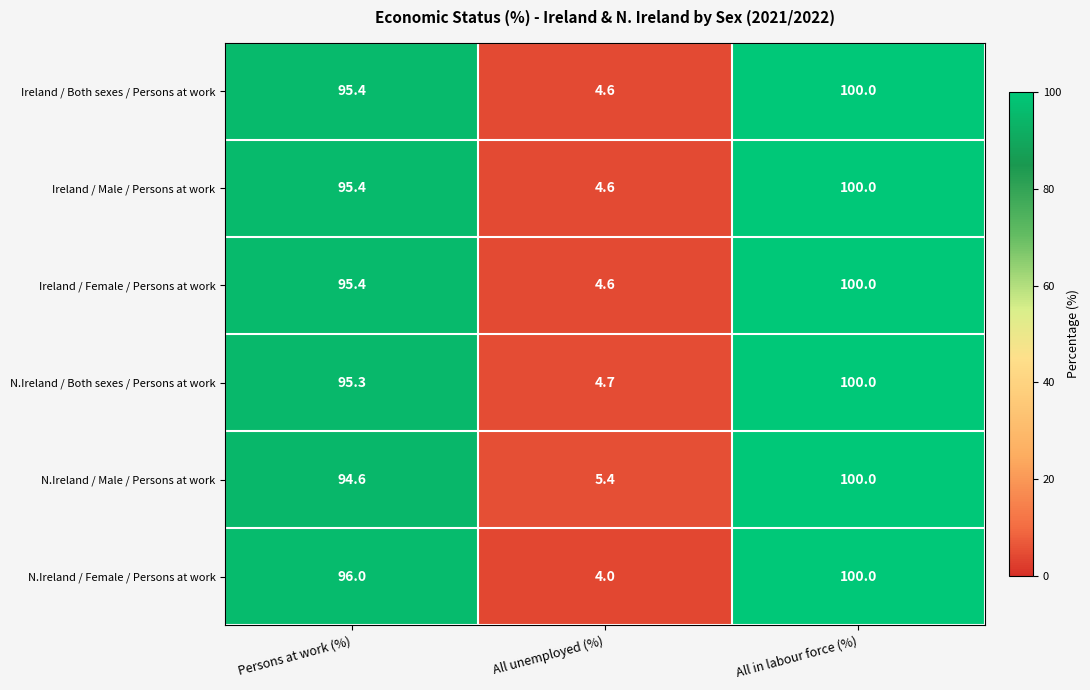

The Ireland / Female / Persons at work series shows 95.4 at Persons at work (%). True or false?

True